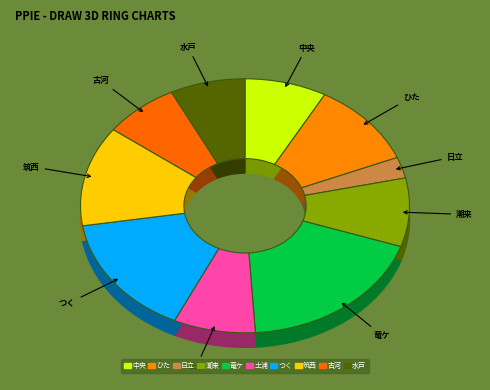

Does 日立 account for over 50% of the chart?

No